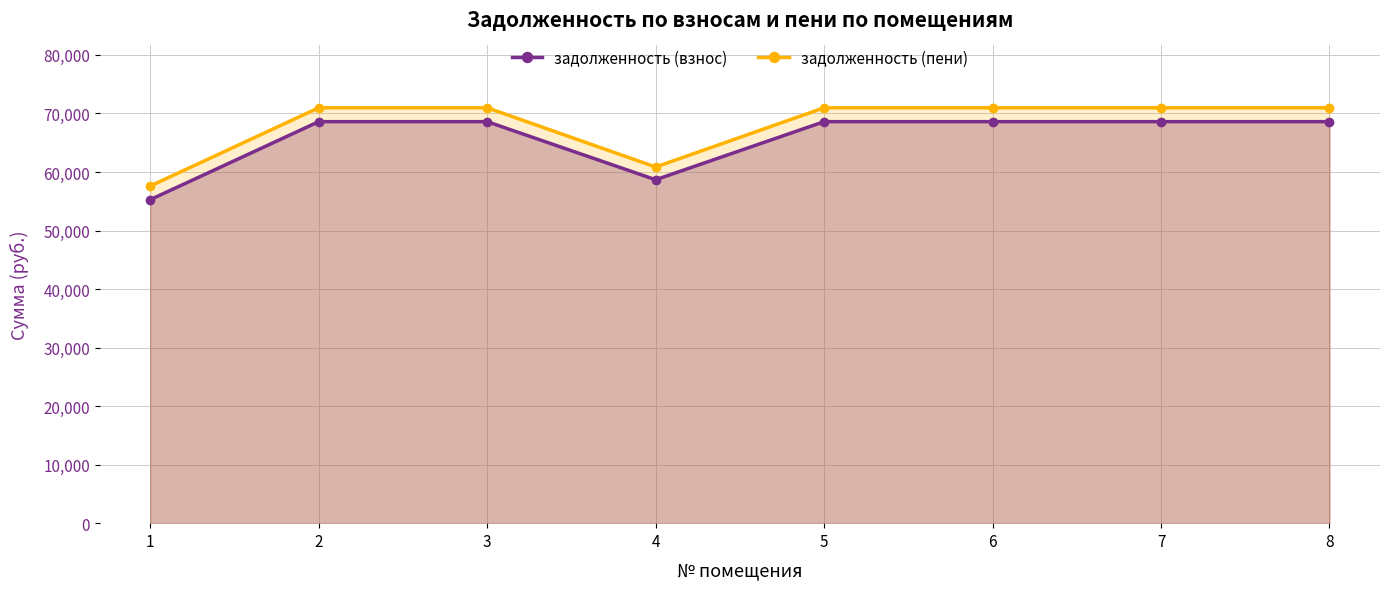

What is the value of the задолженность (пени) point at the 1st from the left?

57606.5